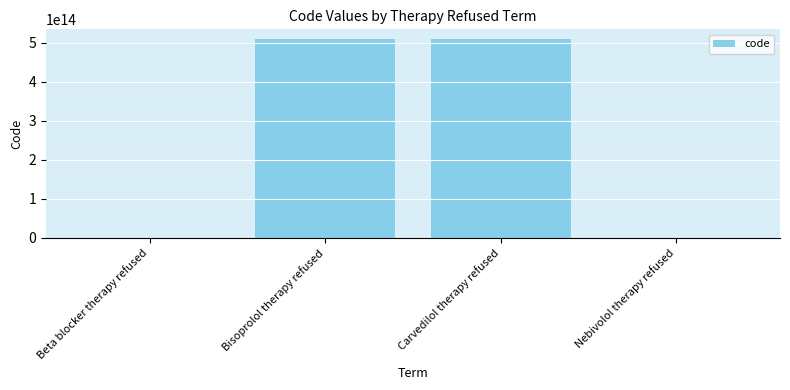

What value does the data have at Nebivolol therapy refused, to the nearest 50?

698758000